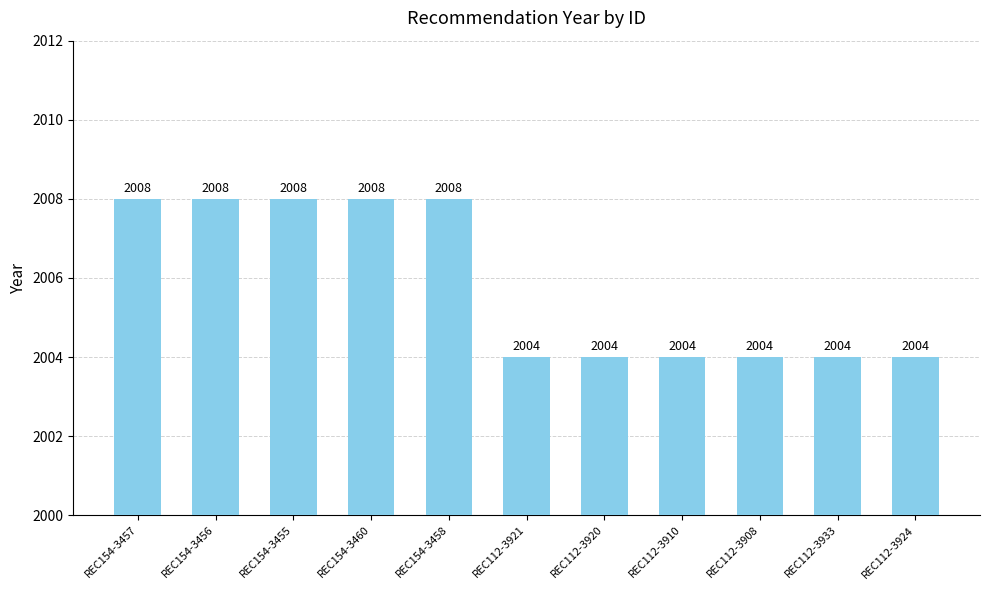

Read the value at REC154-3460.

2008